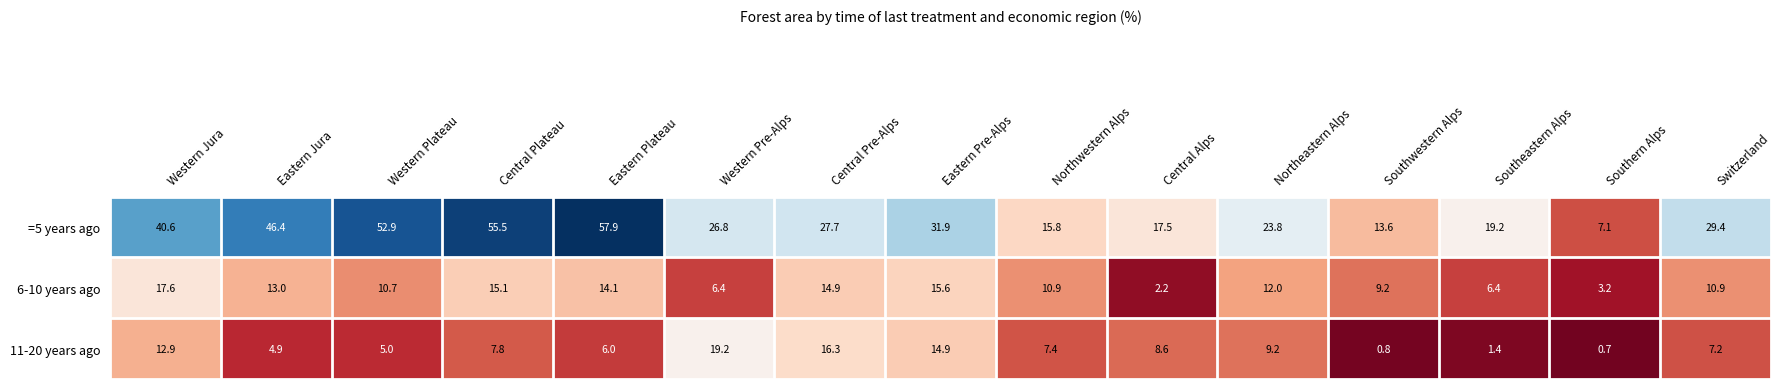

At which label is 11-20 years ago closest to 9?

Northeastern Alps